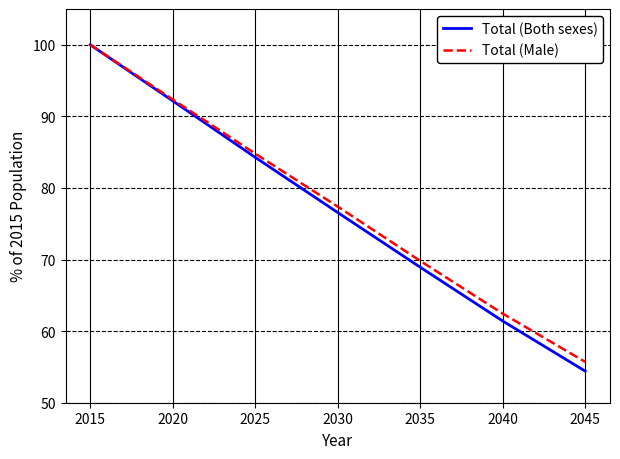

Reading left to right, transcribe all the data shown in this chart.

Total (Both sexes): 100.0	92.2	84.3	76.6	68.9	61.4	54.4
Total (Male): 100.0	92.4	84.8	77.4	69.8	62.4	55.7